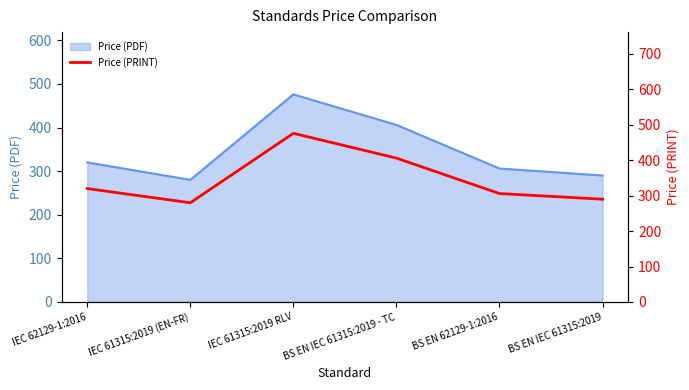

List the labels in order of value, smallest first.

IEC 61315:2019 (EN-FR), BS EN IEC 61315:2019, BS EN 62129-1:2016, IEC 62129-1:2016, BS EN IEC 61315:2019 - TC, IEC 61315:2019 RLV